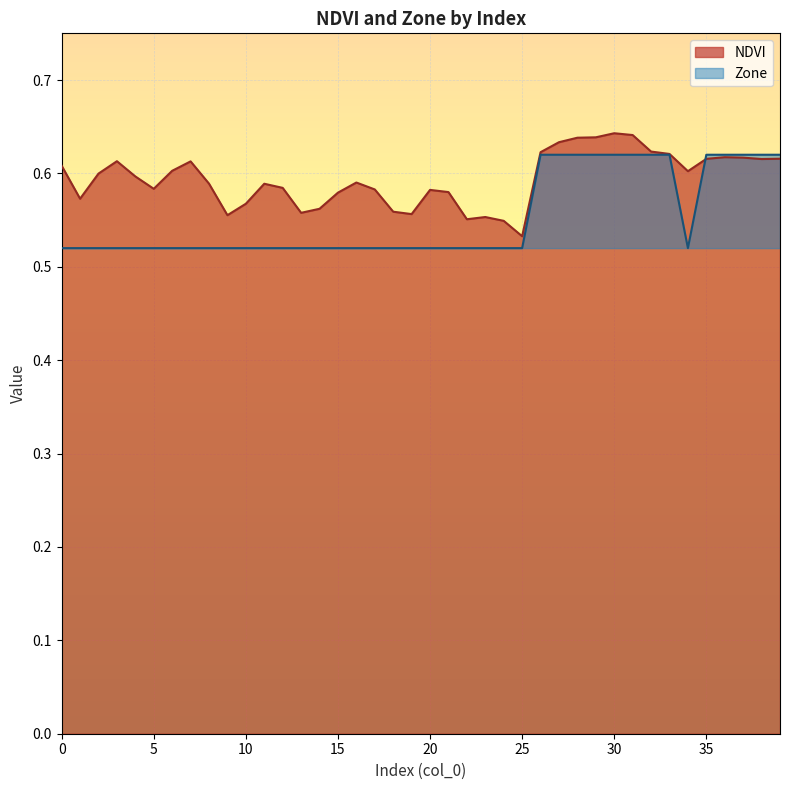

At 2, list the series in order from largest to smallest.

NDVI, Zone